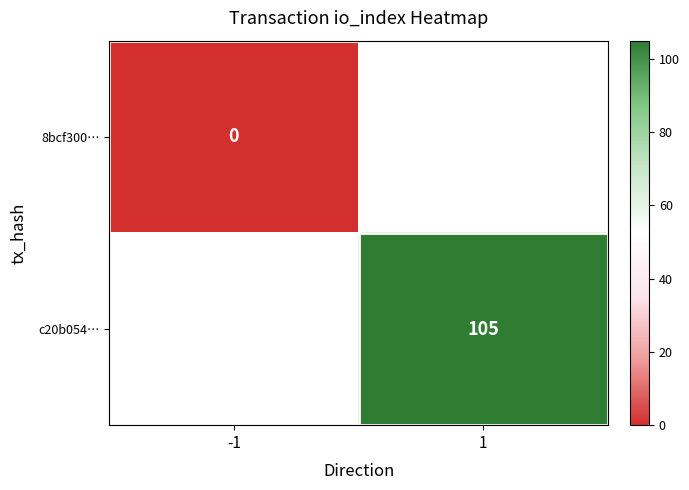

True or false: c20b054… has a value of 36 at 1.

False